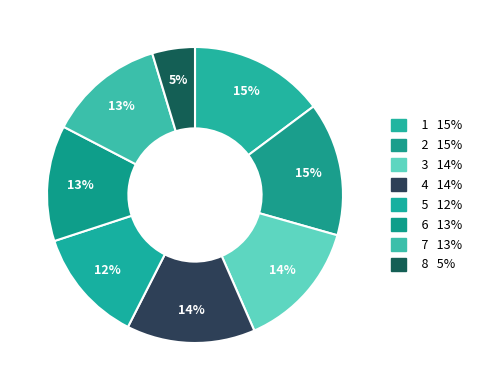

To the nearest percent, what is the difference between the 2 and 3 slice percentages?

1%